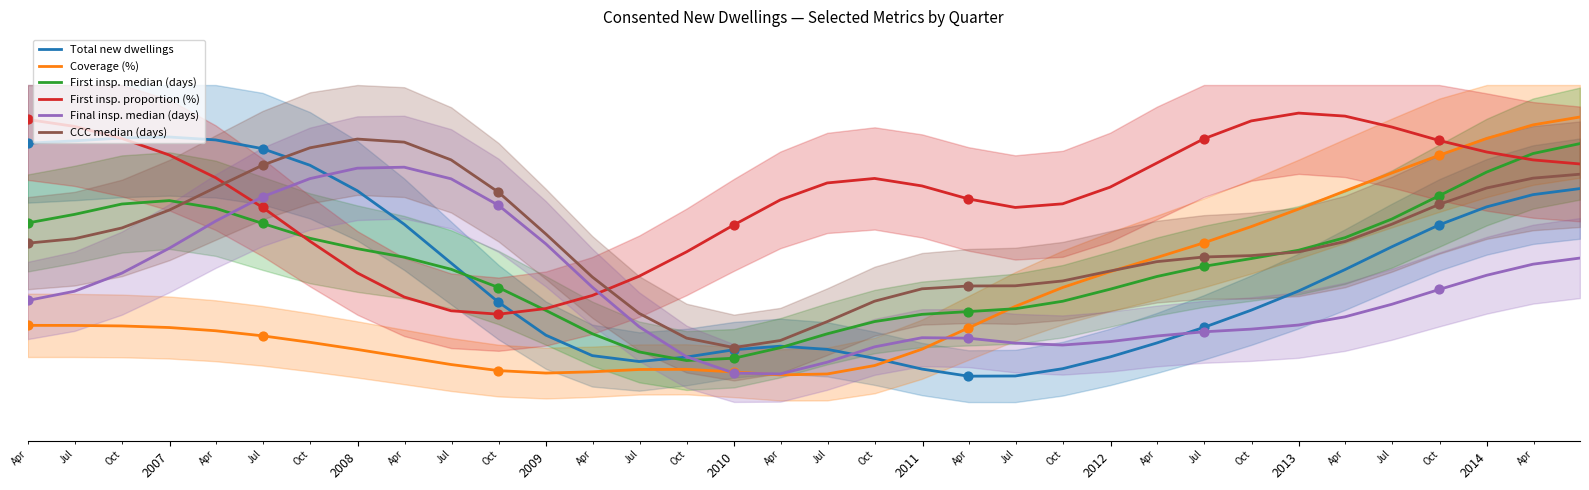

What is the total value across all series at 2010?

3.8